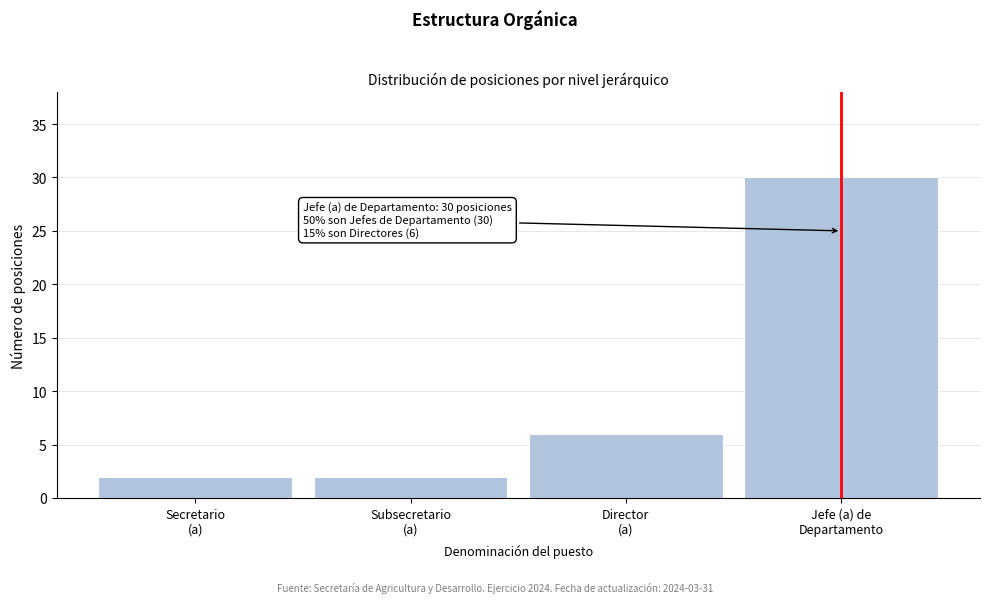

Reading right to left, list all the values displayed in this chart.

30	6	2	2